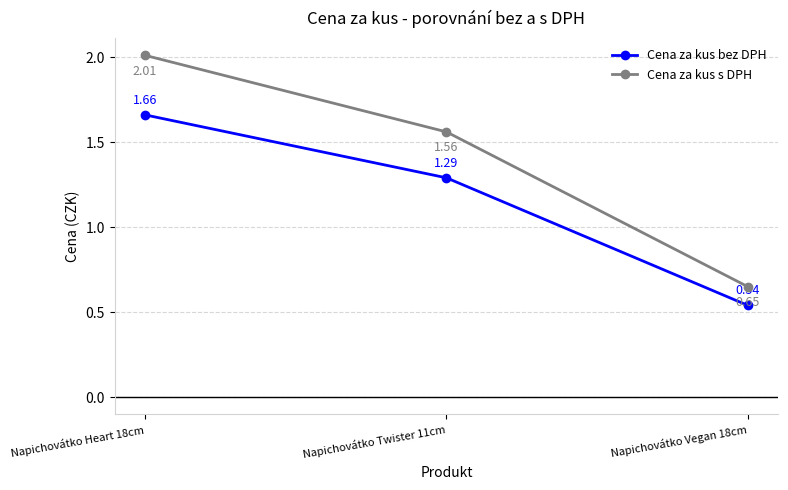

What position from the right is Napichovátko Vegan 18cm?

1